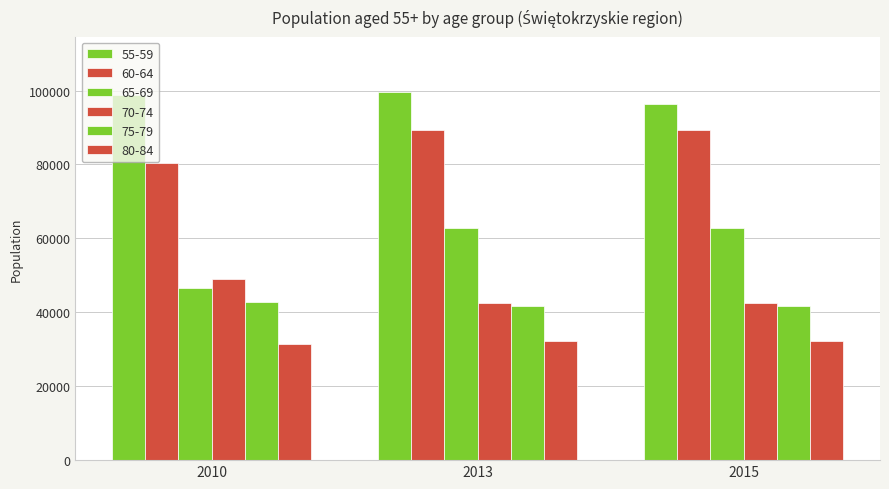

What is the value of the 70-74 bar at the 2nd from the left?

42633